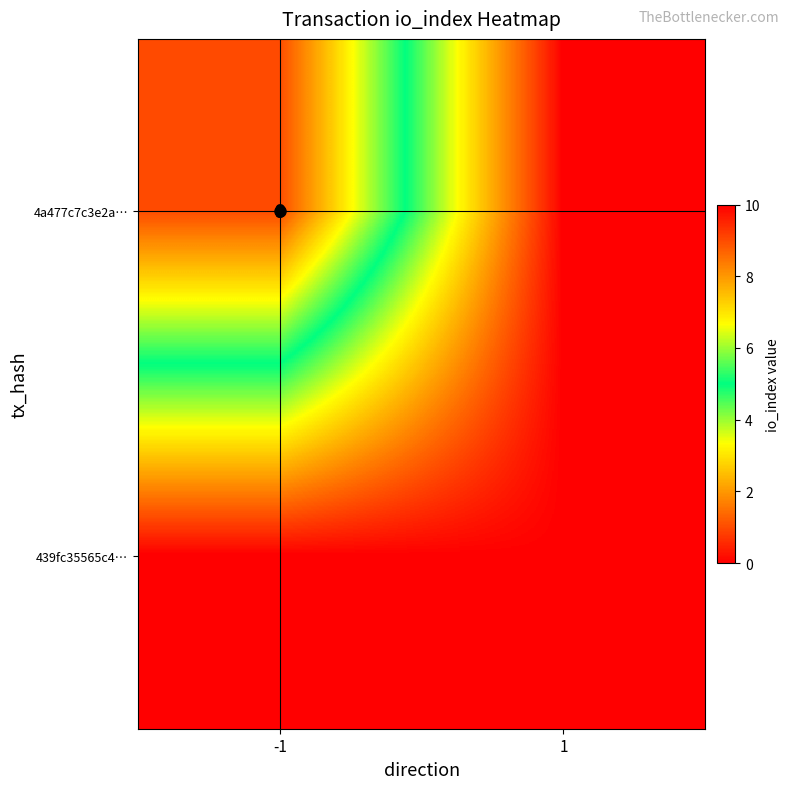

What is the difference between the highest and lowest values at -1?

9.0